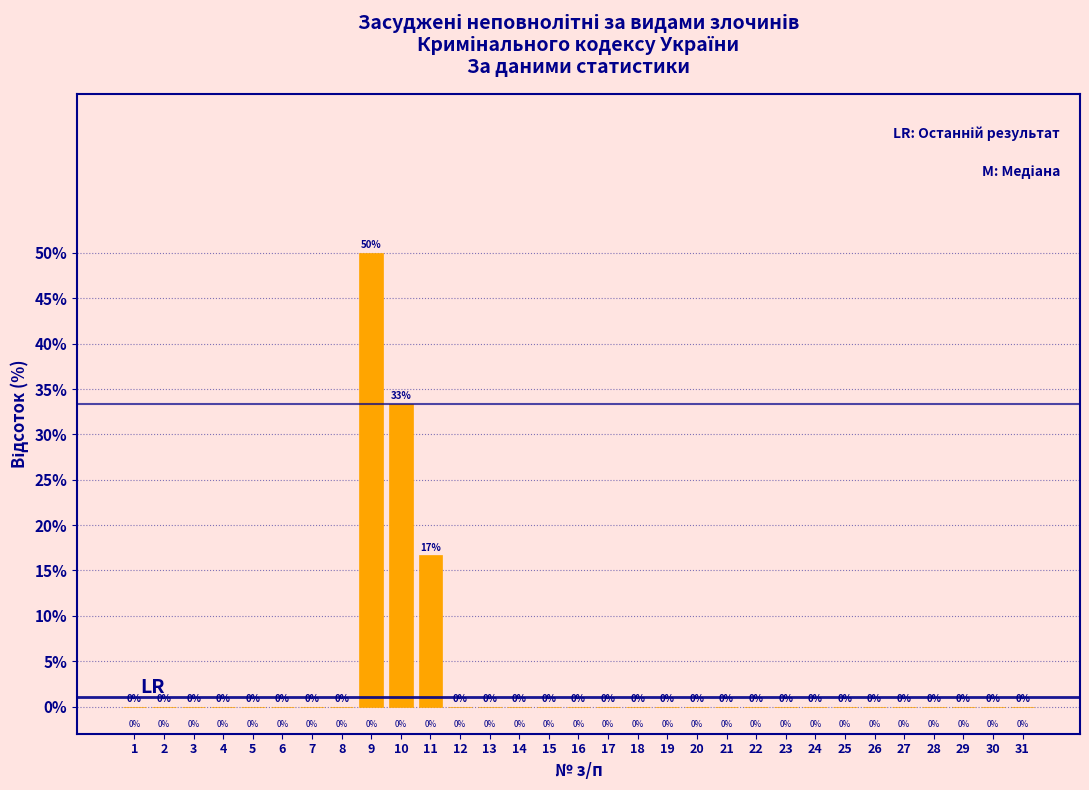

What is the maximum value shown in the chart?

50.0